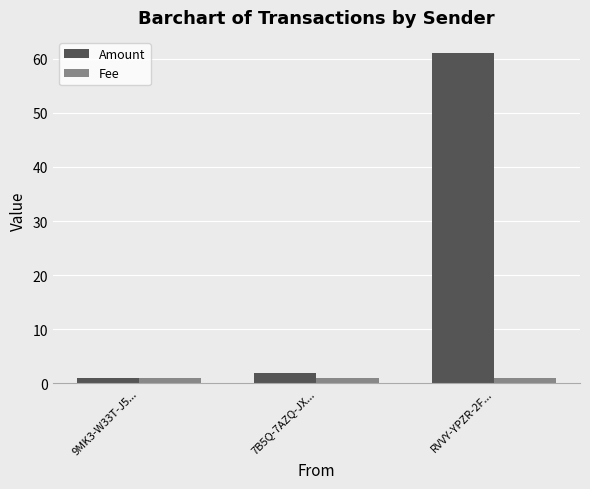

The Fee series shows 1.0 at 9MK3-W33T-J5.... True or false?

True